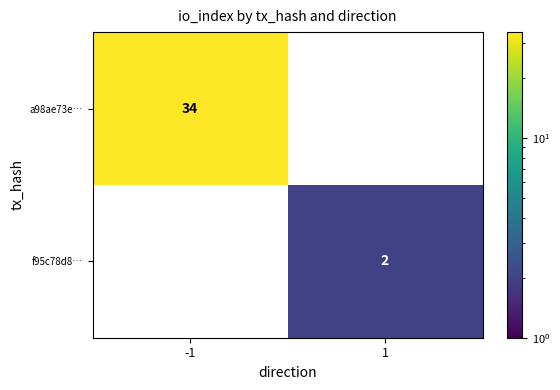

Rank the categories by a98ae73e… value from lowest to highest.

1, -1